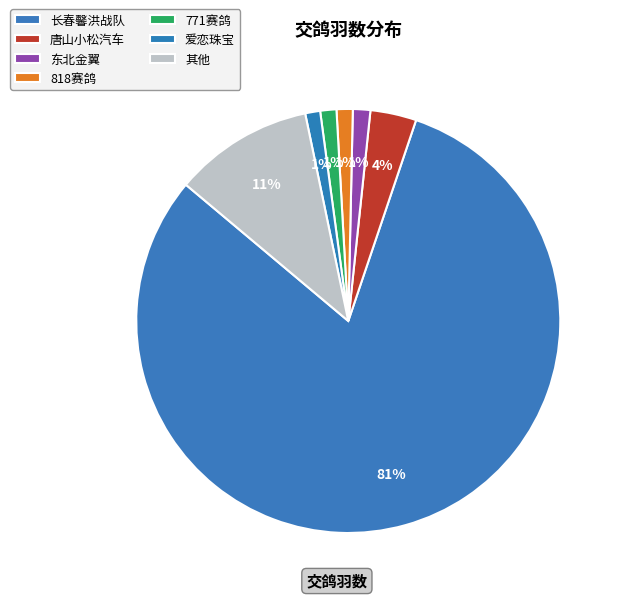

Count the number of slices in the pie.

7